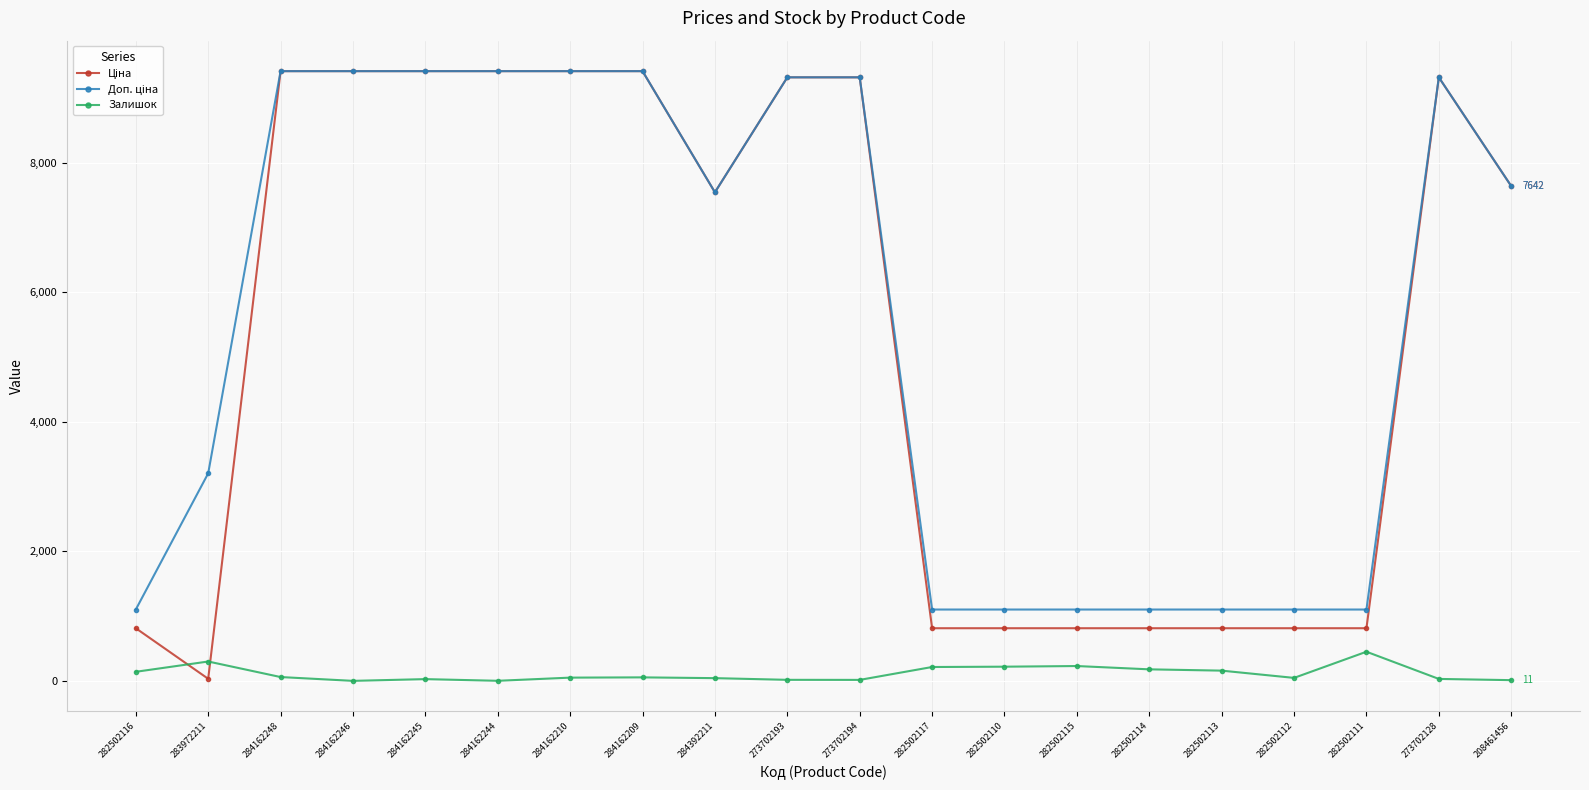

What is the total value across all series at 282502111?

2364.8